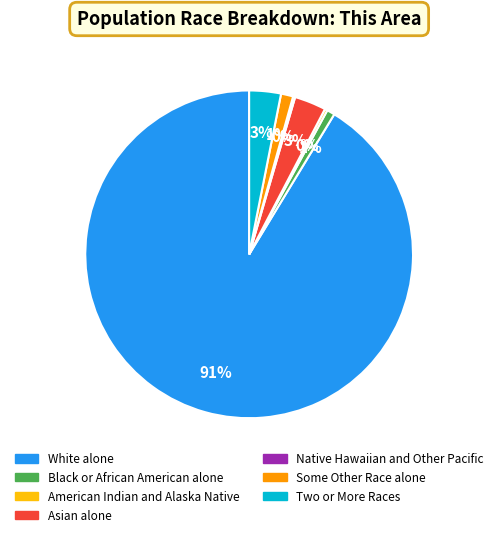

True or false: Some Other Race alone accounts for 10% of the total.

False